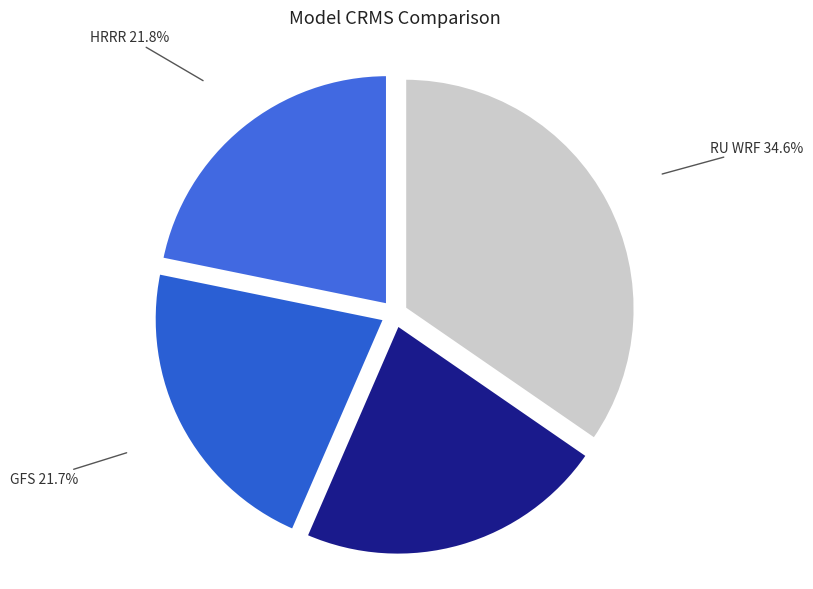

What portion of the pie excludes RU WRF?

65.4%